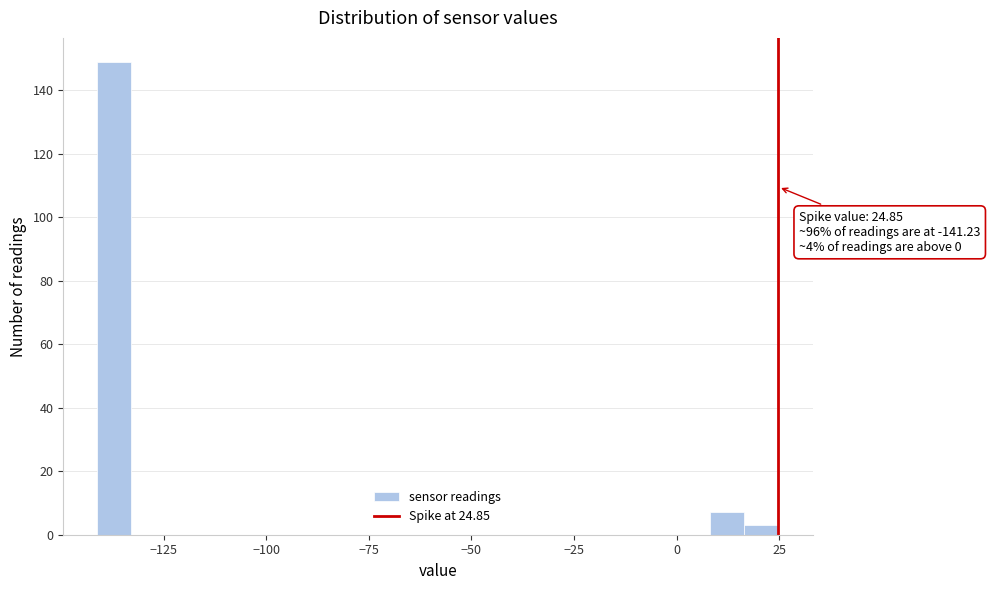

Read against the x-axis, roughly where is the centre of the tallest bar?

-135